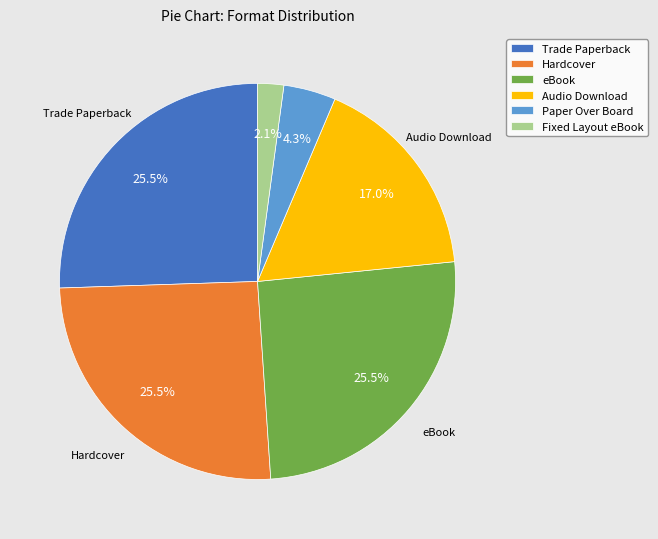

Between Paper Over Board and Fixed Layout eBook, which is larger?

Paper Over Board